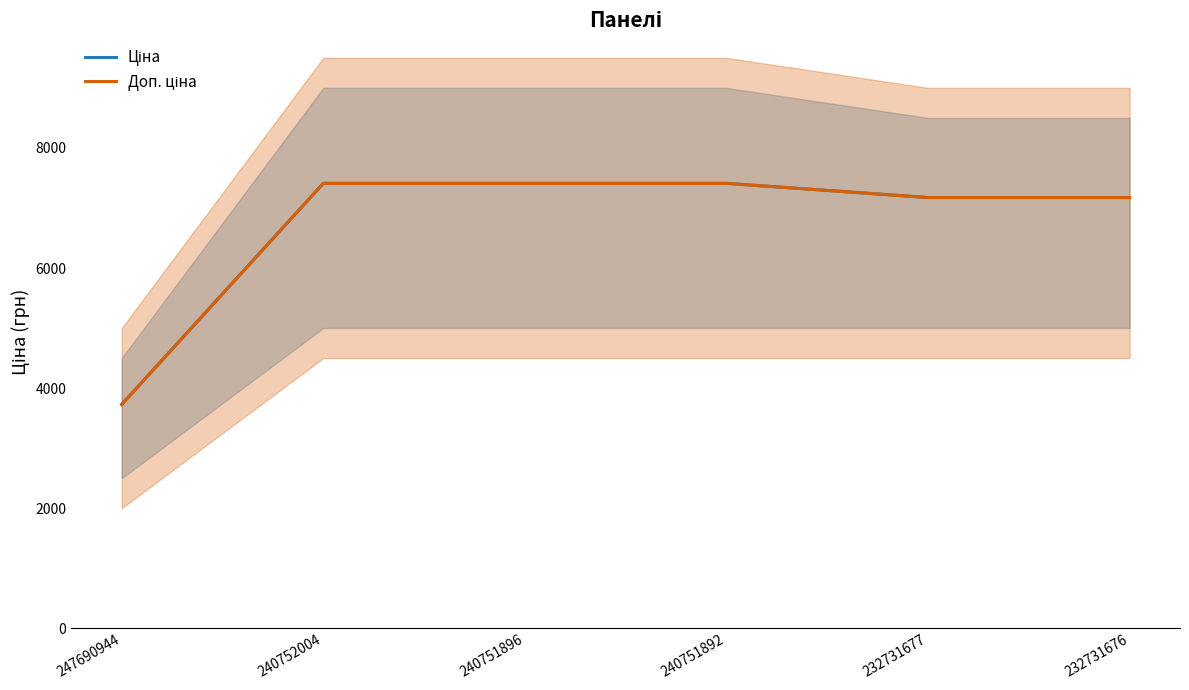

Which category has the lowest value across all series?

247690944